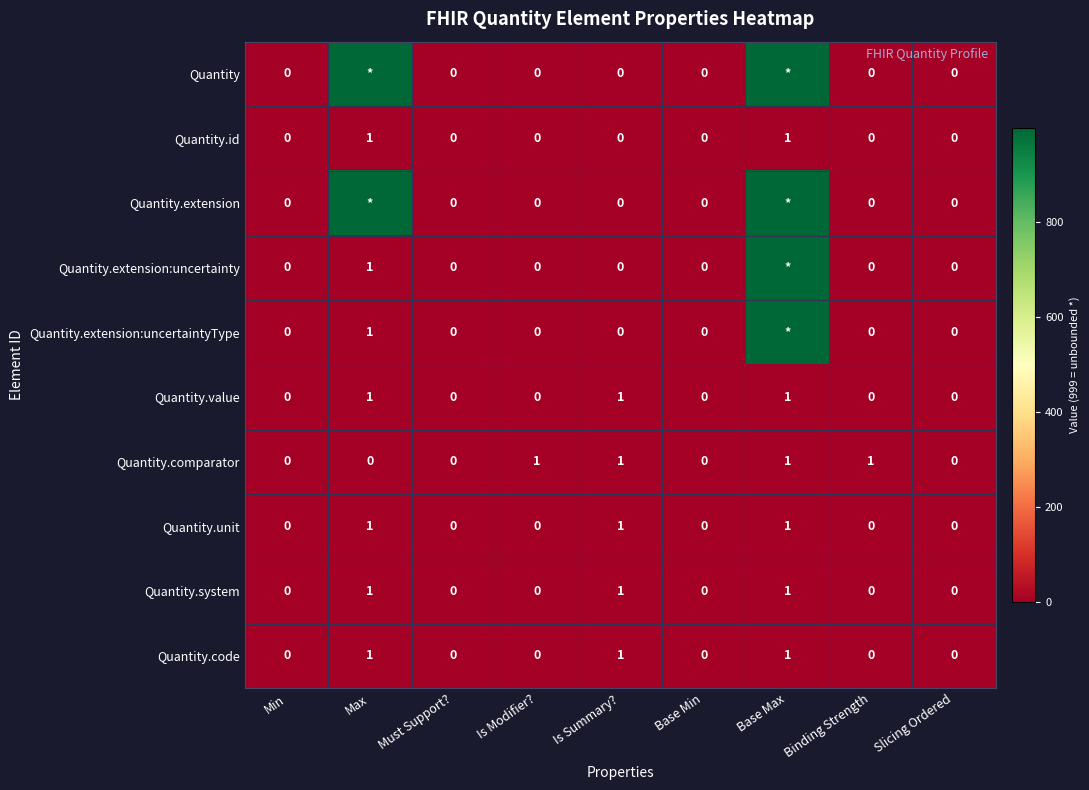

Is the value of Quantity.extension:uncertainty at Slicing Ordered greater than the value of Quantity.system at Max?

No